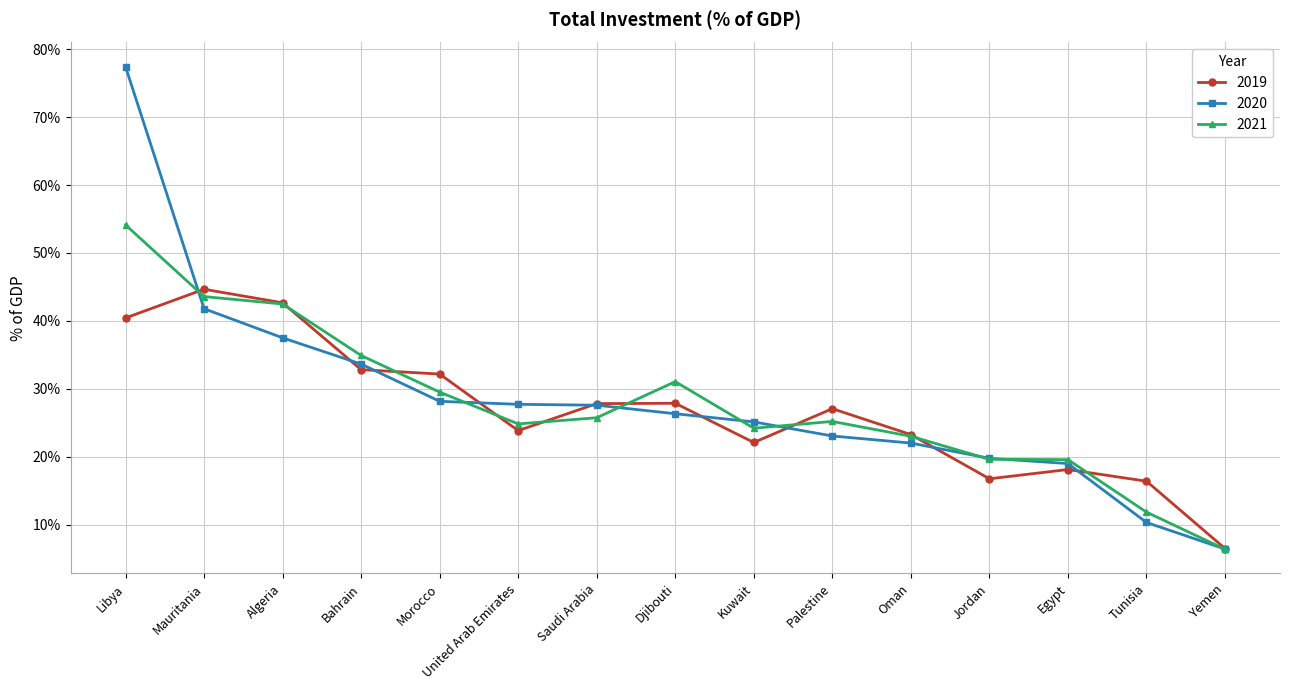

Count the number of categories in the chart.

15